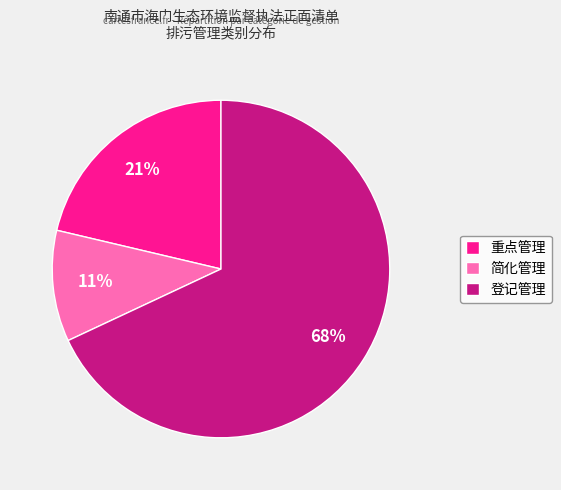

Combined, do 简化管理 and 登记管理 account for over 50%?

Yes